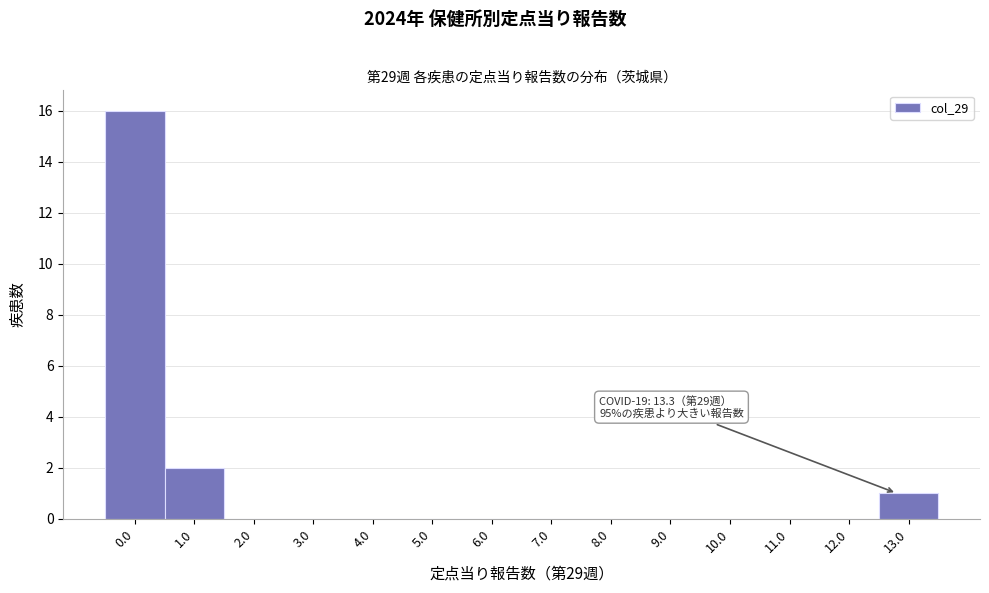

Reading left to right, transcribe all the data shown in this chart.

0.0=16	1.0=2	2.0=0	3.0=0	4.0=0	5.0=0	6.0=0	7.0=0	8.0=0	9.0=0	10.0=0	11.0=0	12.0=0	13.0=1